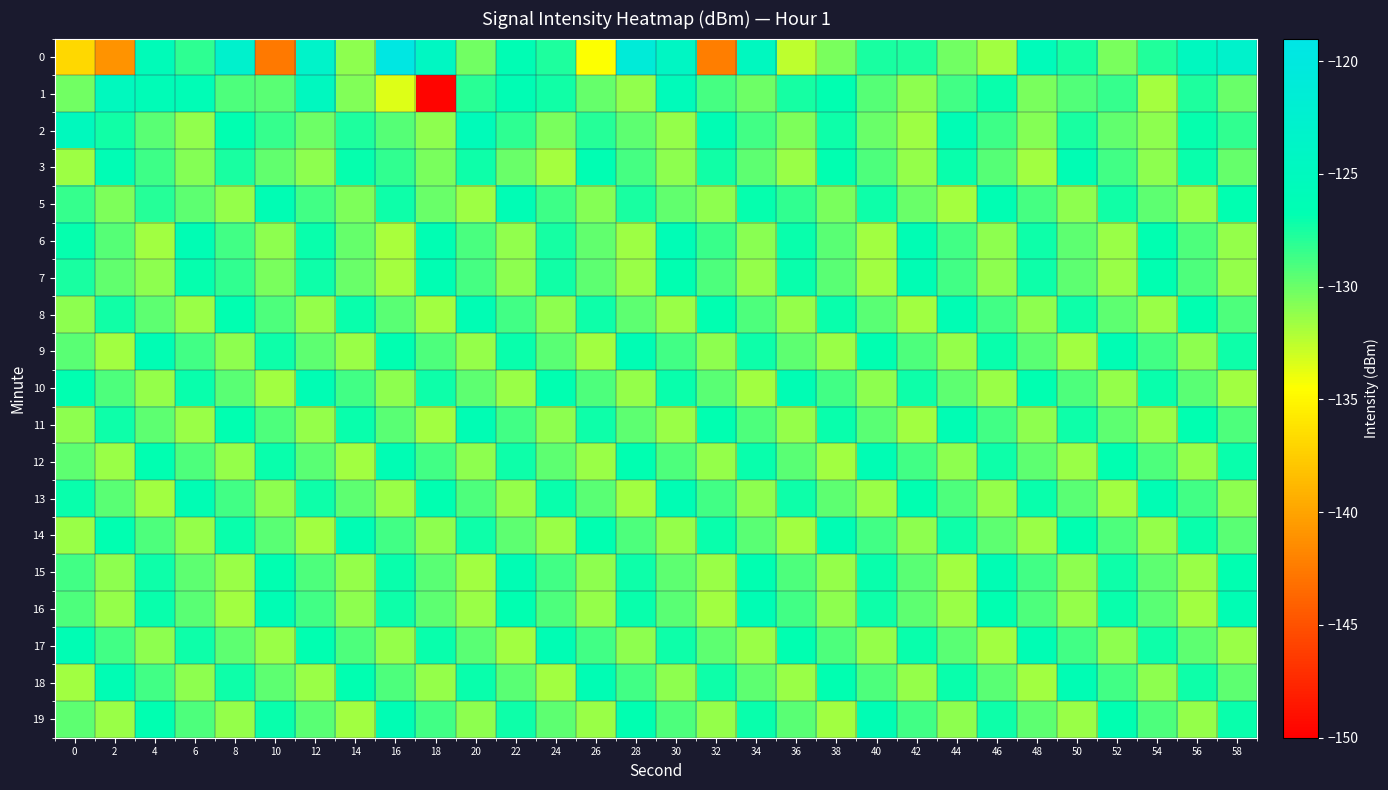

How many data points does each series have?

30